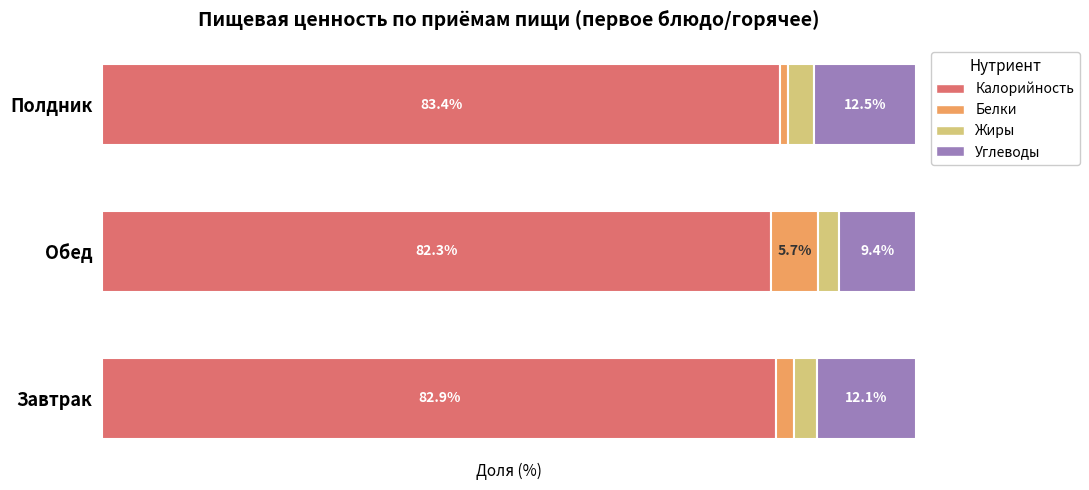

At which label does Калорийность reach its minimum?

Обед